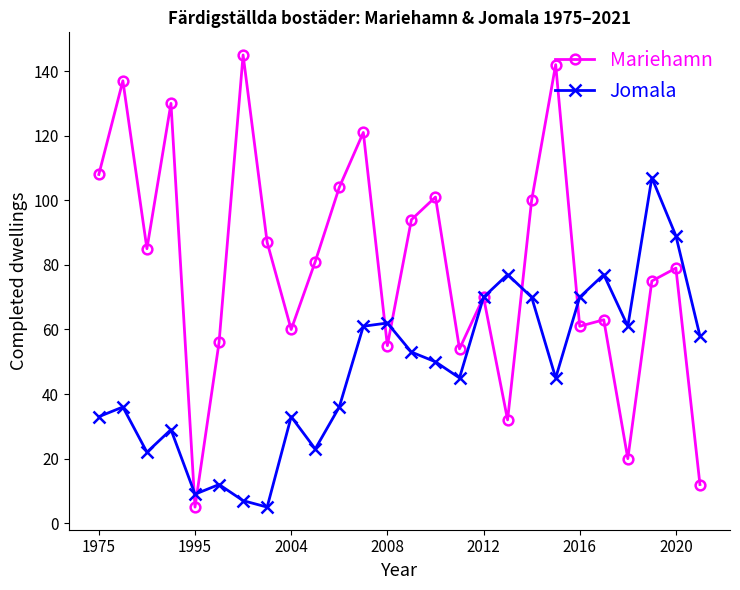

Which series has the largest range (max minus min)?

Mariehamn